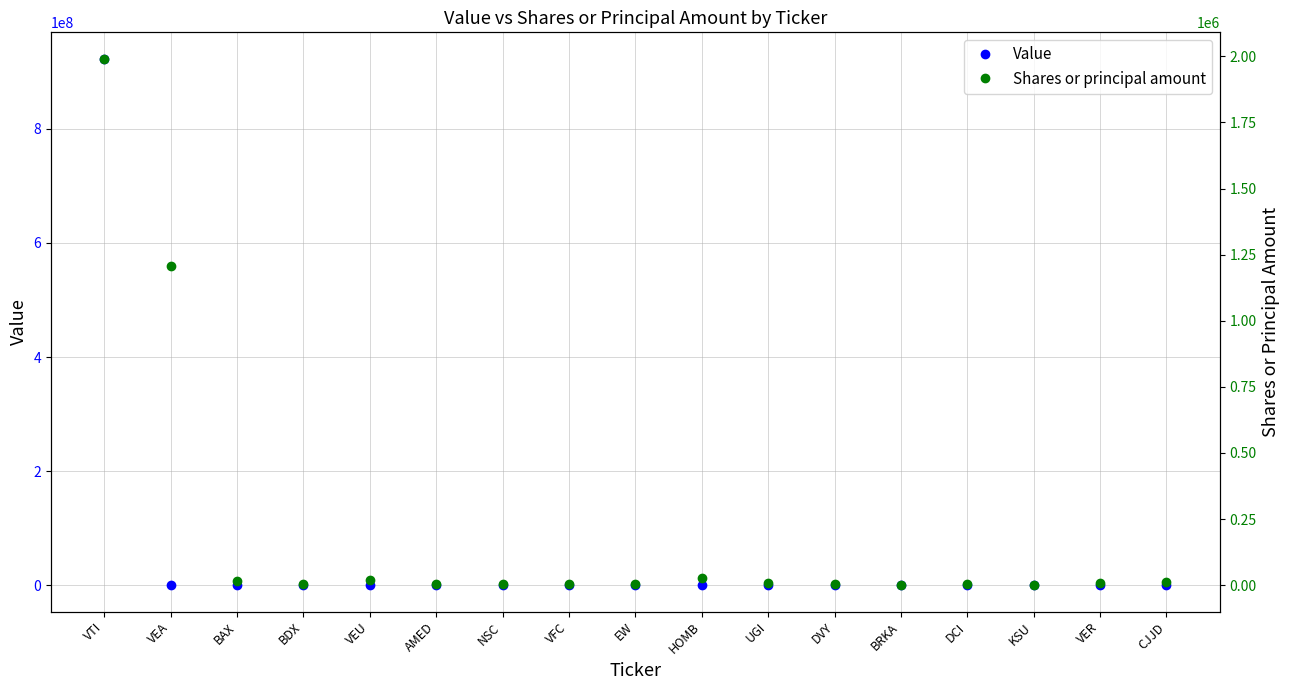

True or false: Shares or principal amount and Value cross at least once.

False